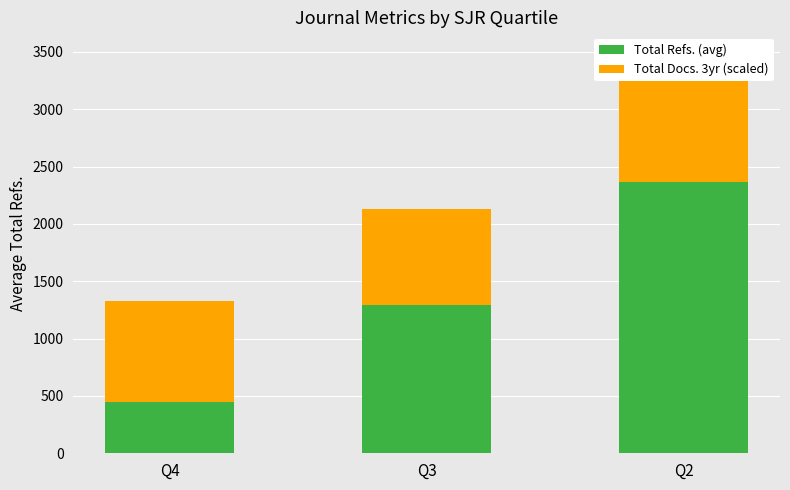

Is it true that Total Refs. (avg) equals 445.9 at Q4?

True